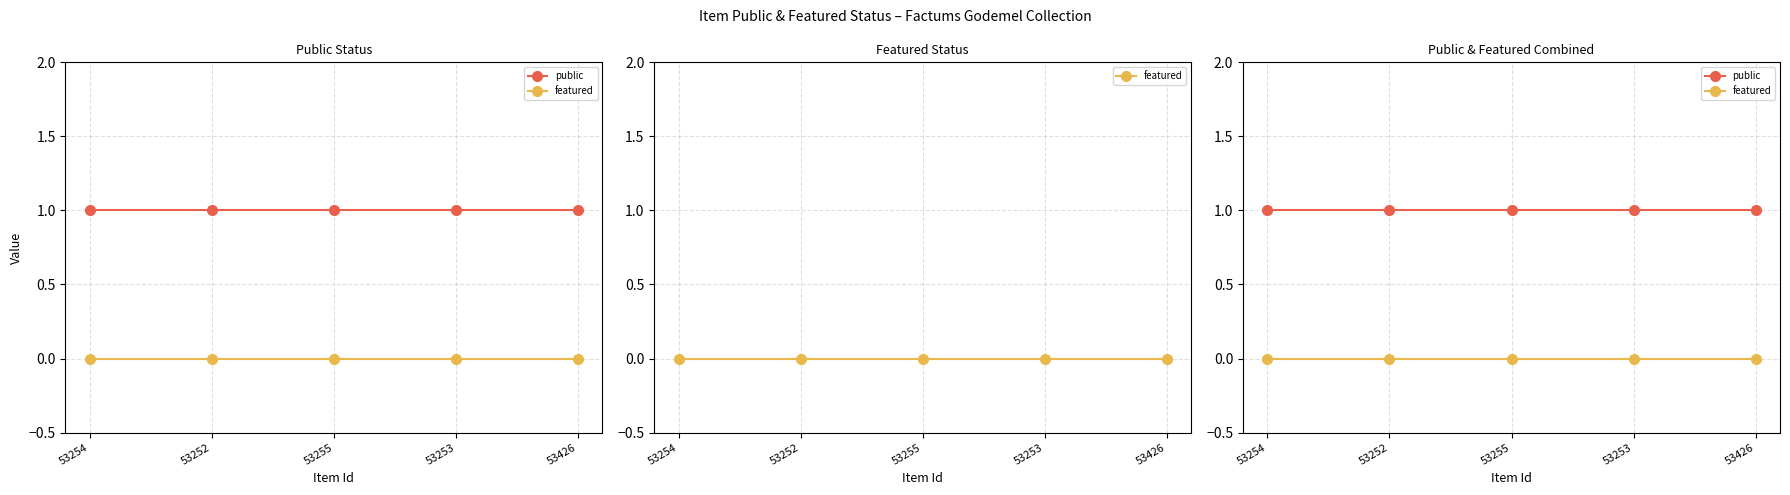

Reading left to right, transcribe all the data shown in this chart.

public: 1	1	1	1	1
featured: 0	0	0	0	0